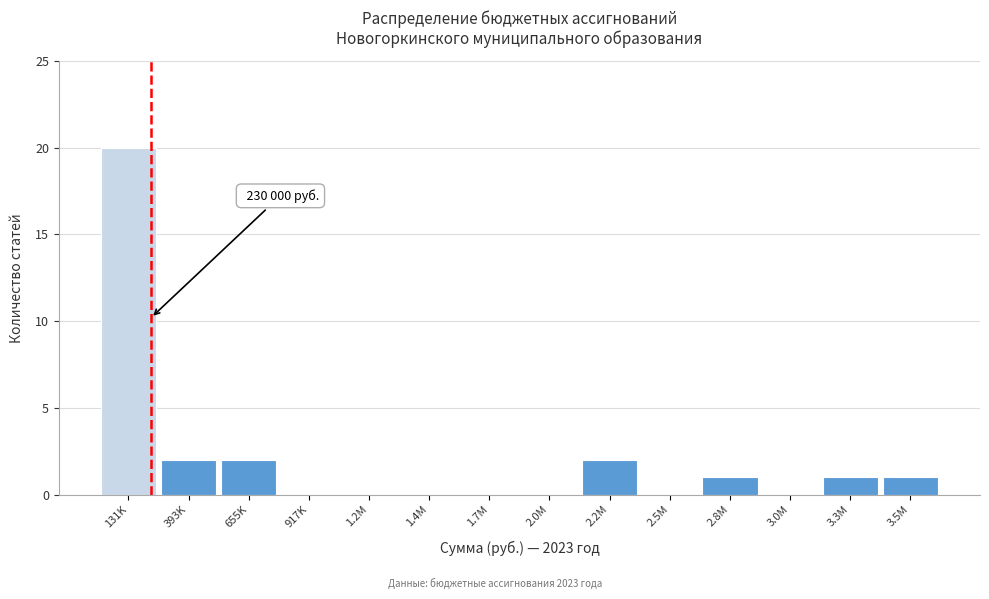

Reading left to right, transcribe all the data shown in this chart.

131K=20	393K=2	655K=2	917K=0	1.2M=0	1.4M=0	1.7M=0	2.0M=0	2.2M=2	2.5M=0	2.8M=1	3.0M=0	3.3M=1	3.5M=1